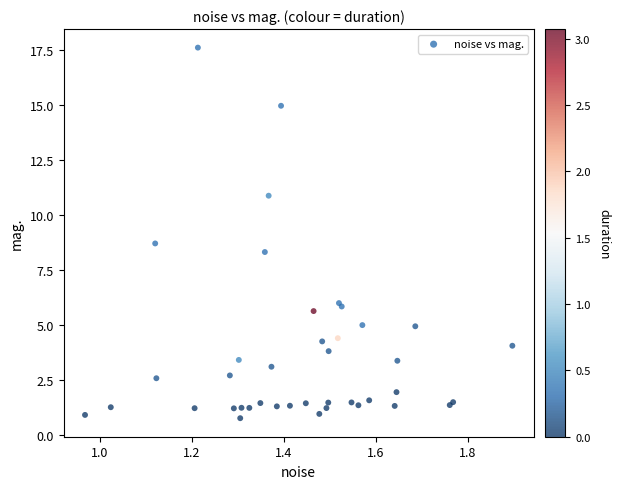

What Y value in the scatter plot is closest to 9?

8.7